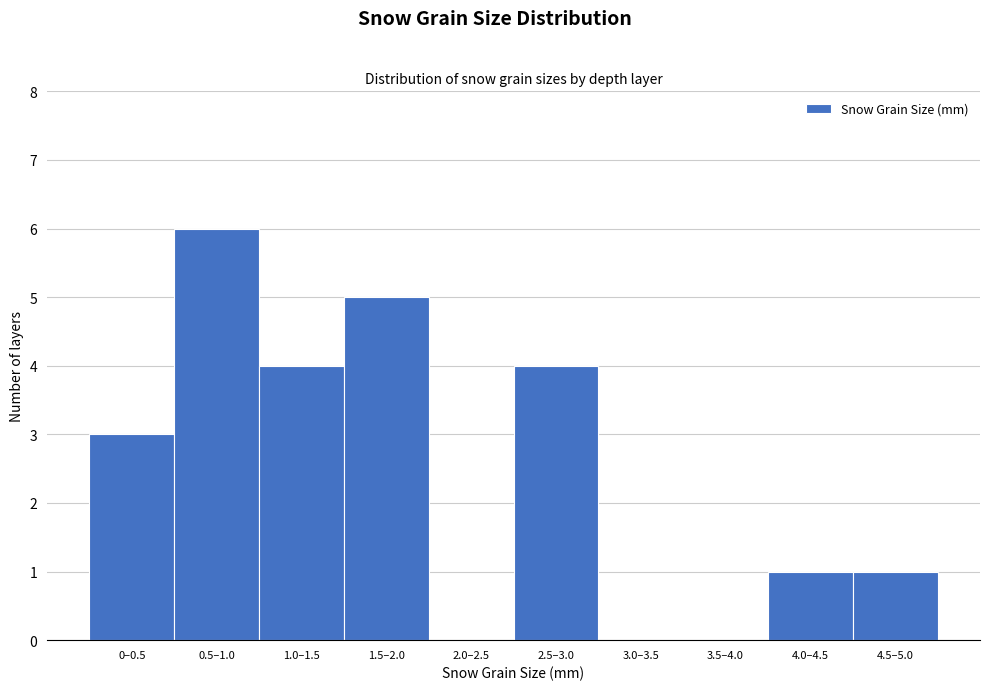

Reading left to right, transcribe all the data shown in this chart.

0–0.5=3	0.5–1.0=6	1.0–1.5=4	1.5–2.0=5	2.0–2.5=0	2.5–3.0=4	3.0–3.5=0	3.5–4.0=0	4.0–4.5=1	4.5–5.0=1